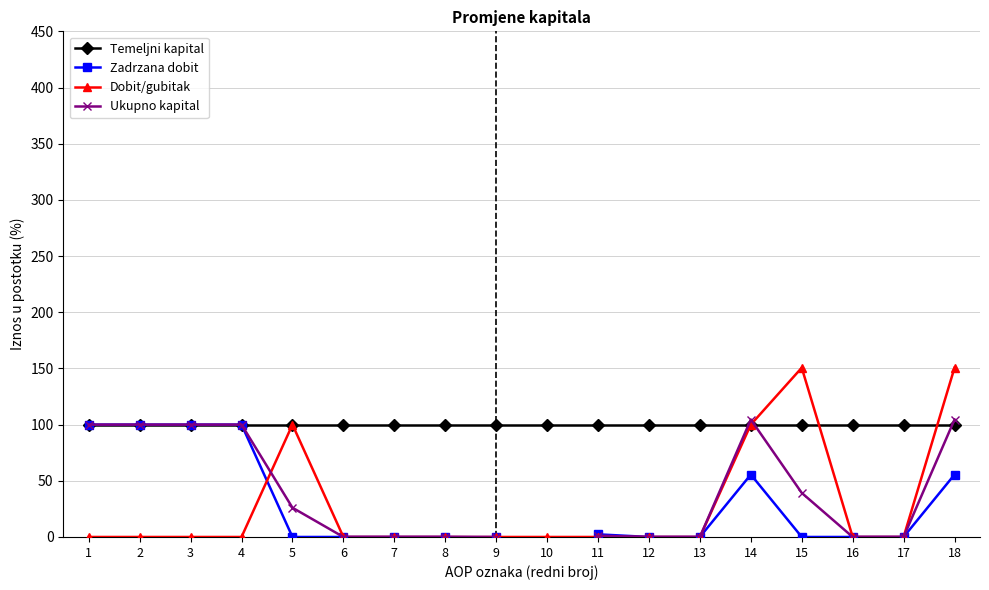

Is the value of Dobit/gubitak at 16 greater than the value of Temeljni kapital at 2?

No